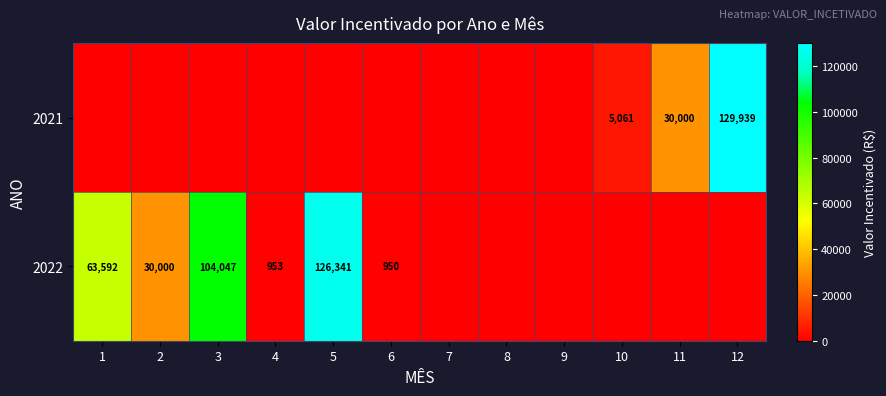

Is it true that 2022 equals 953 at 4?

True